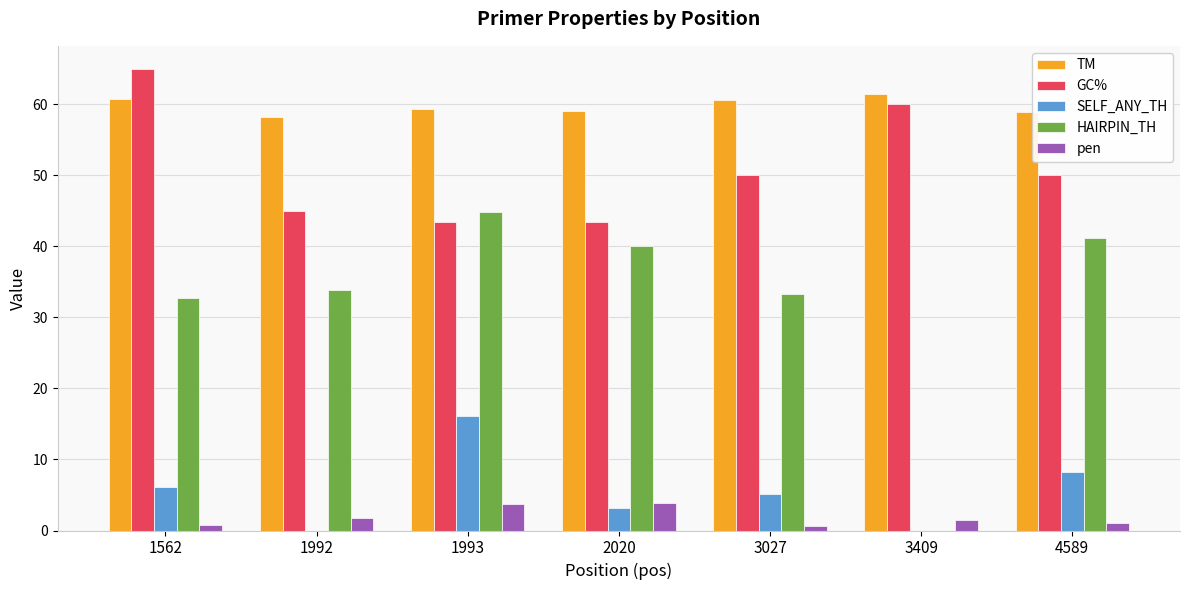

What is the total value across all series at 1992?

138.9